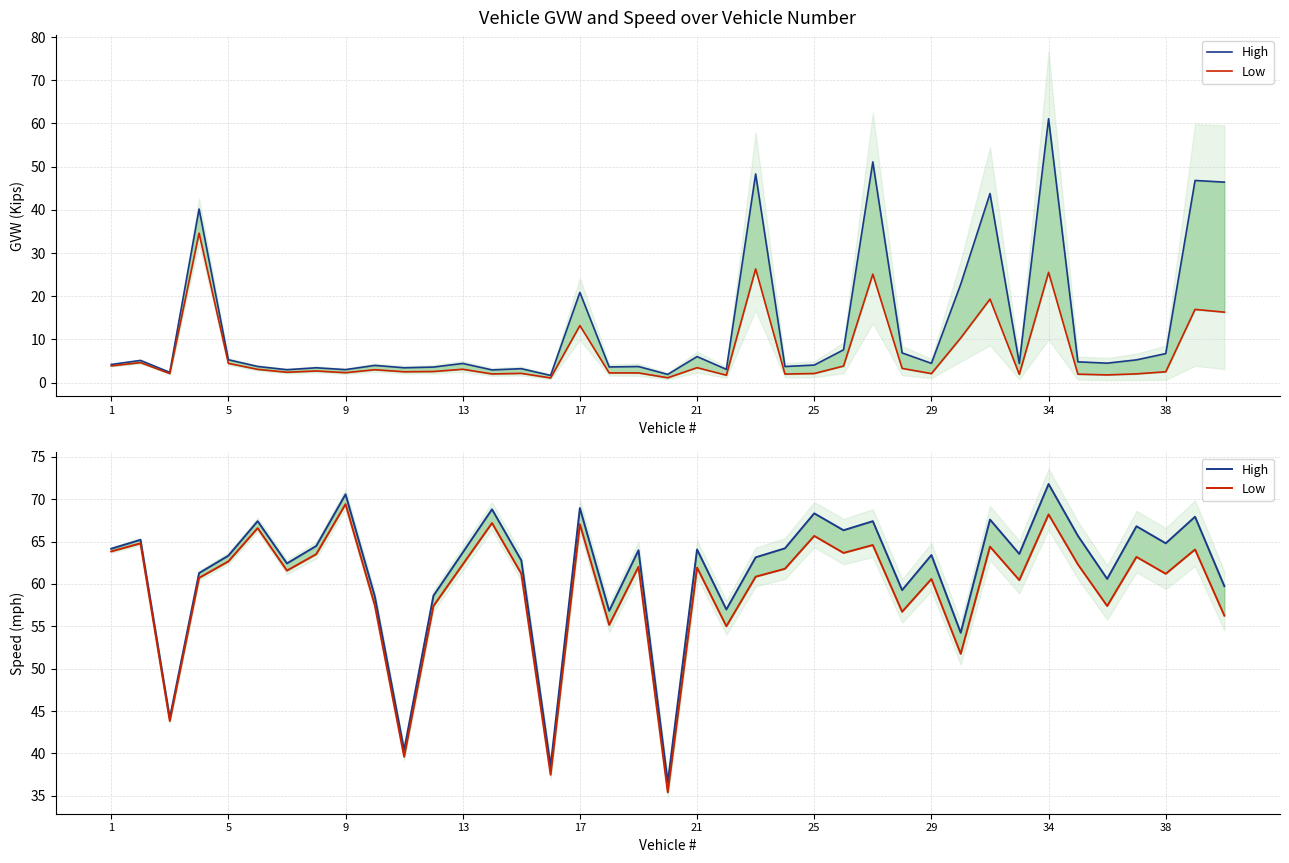

How many lines are shown in the chart?

2